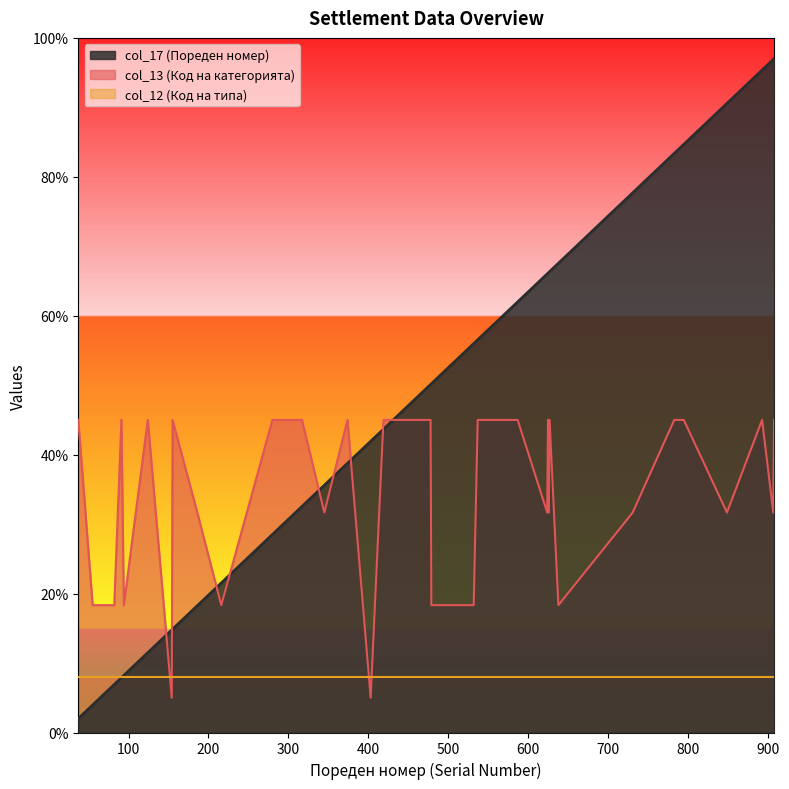

The value of col_13 (Код на категорията) at 638 is 10.6. True or false?

False